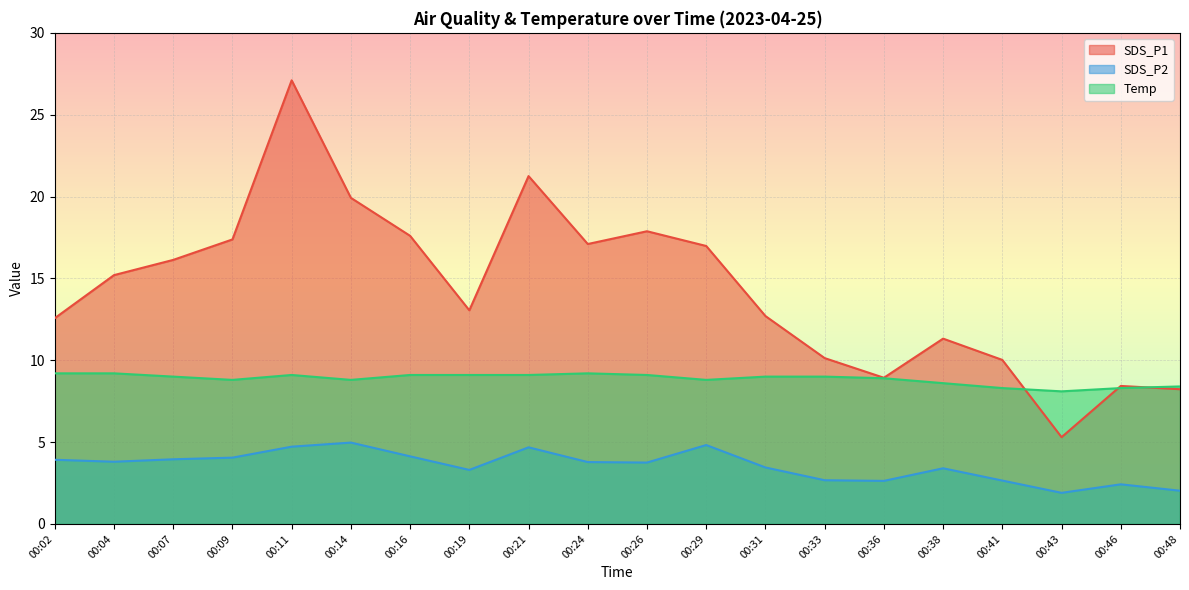

What is the approximate value of SDS_P1 at 00:43?

5.3